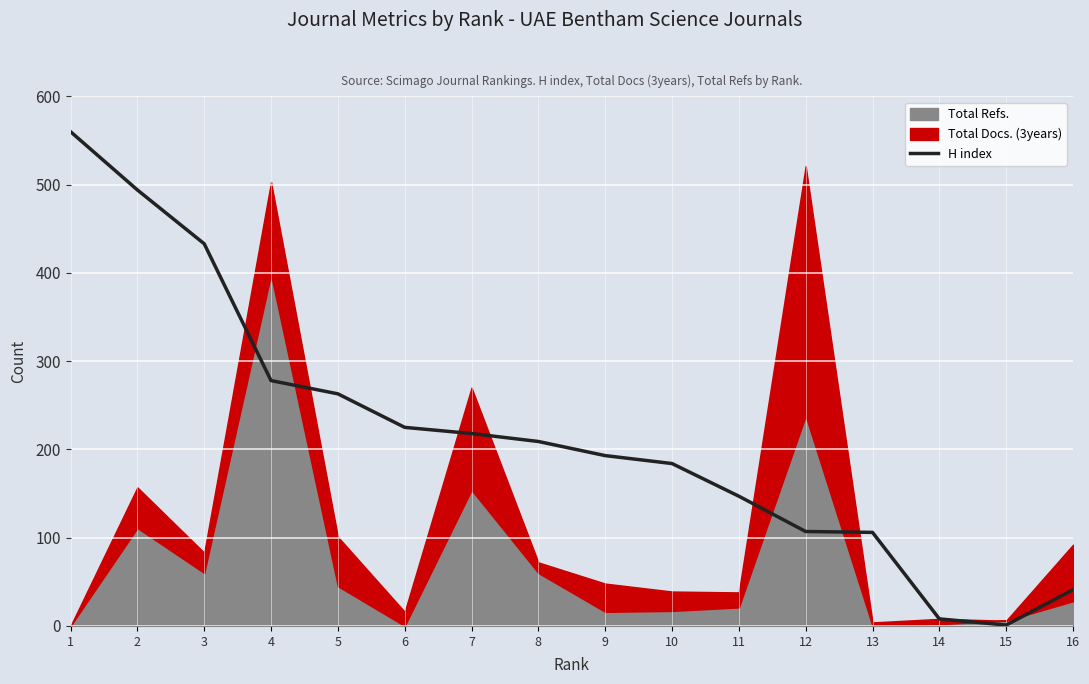

What is the change in value from 11 to 13?

-41